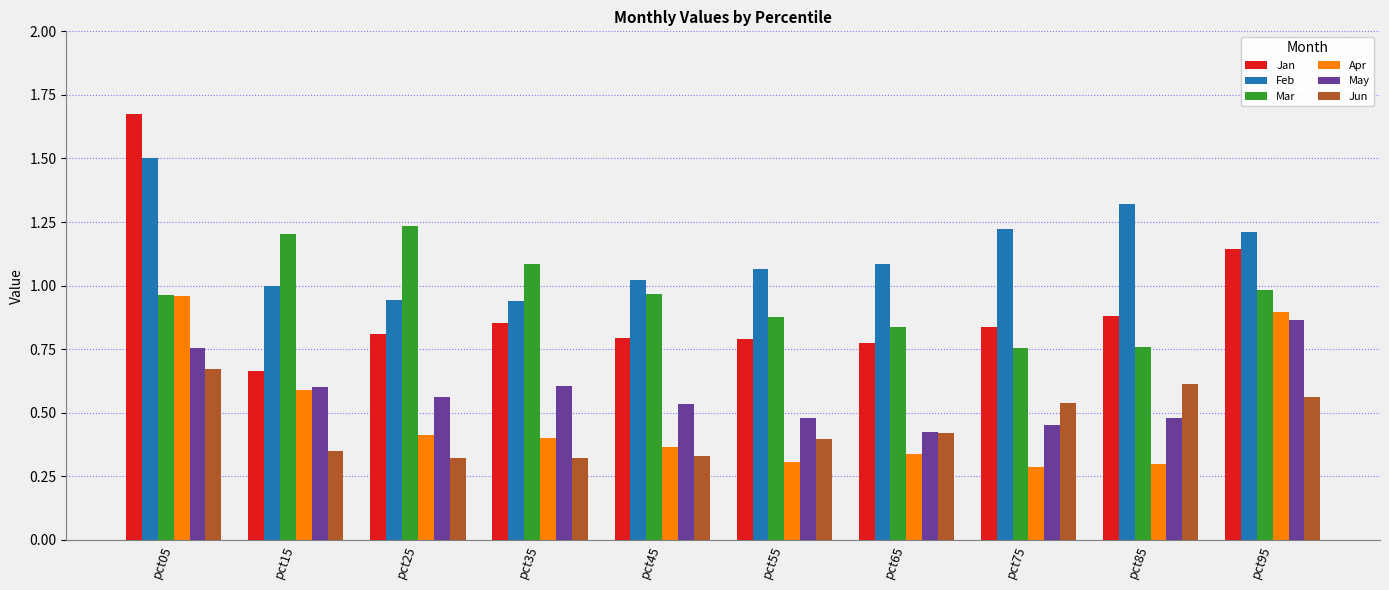

What is the approximate value of Feb at pct05?

1.5